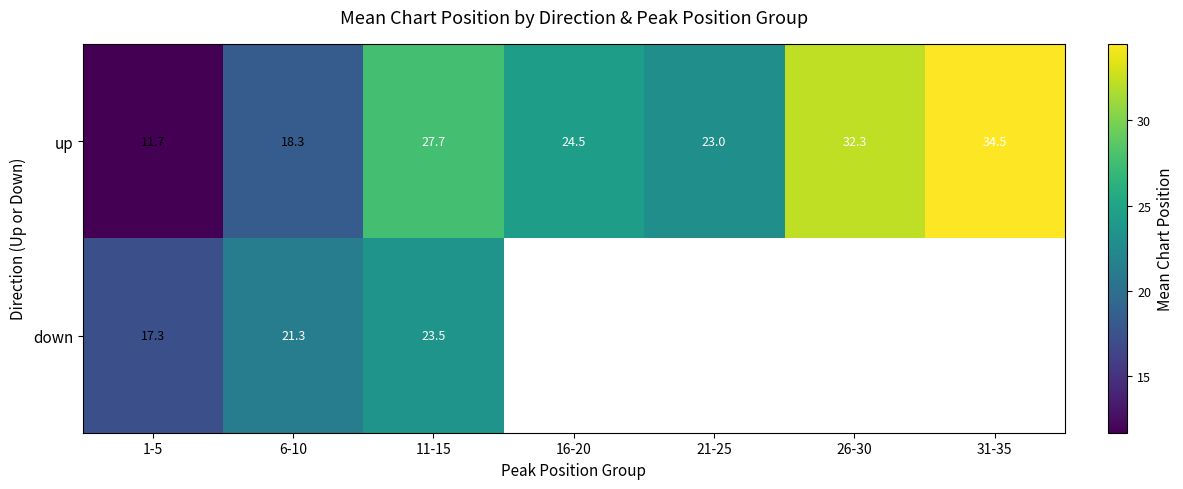

At 1-5, list the series in order from largest to smallest.

down, up